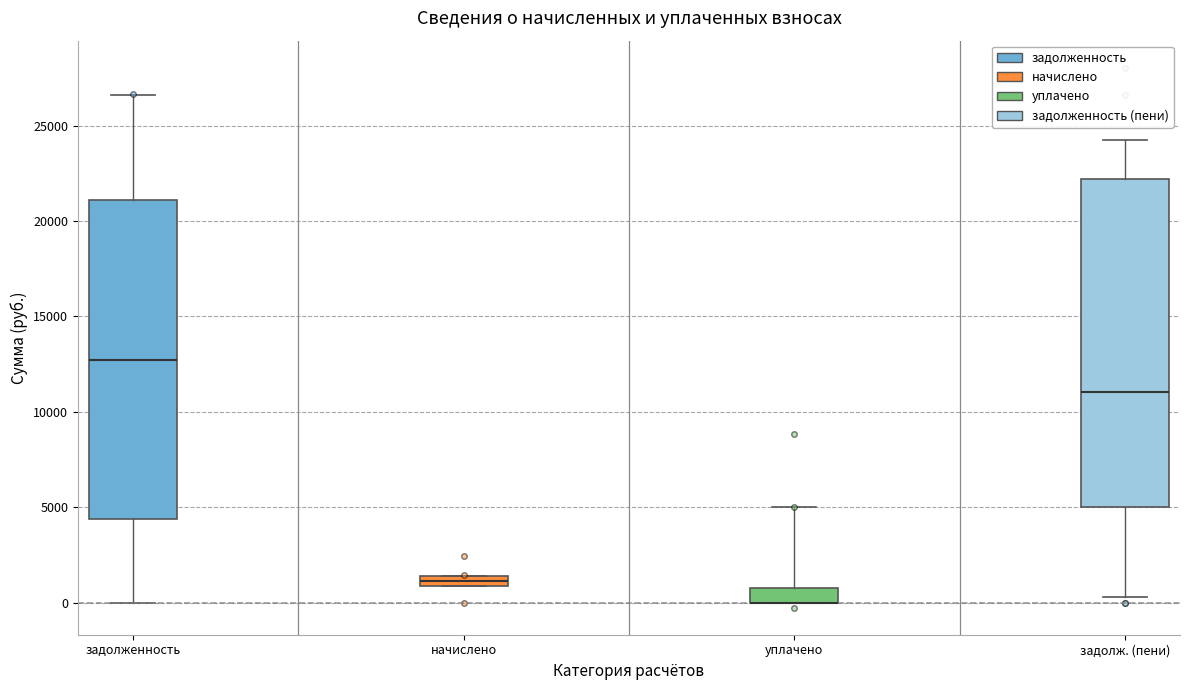

Where is the lower edge of the box for задолженность on the y-axis? The values are not printed on the chart, so give them approximately, as read against the axis.

4500